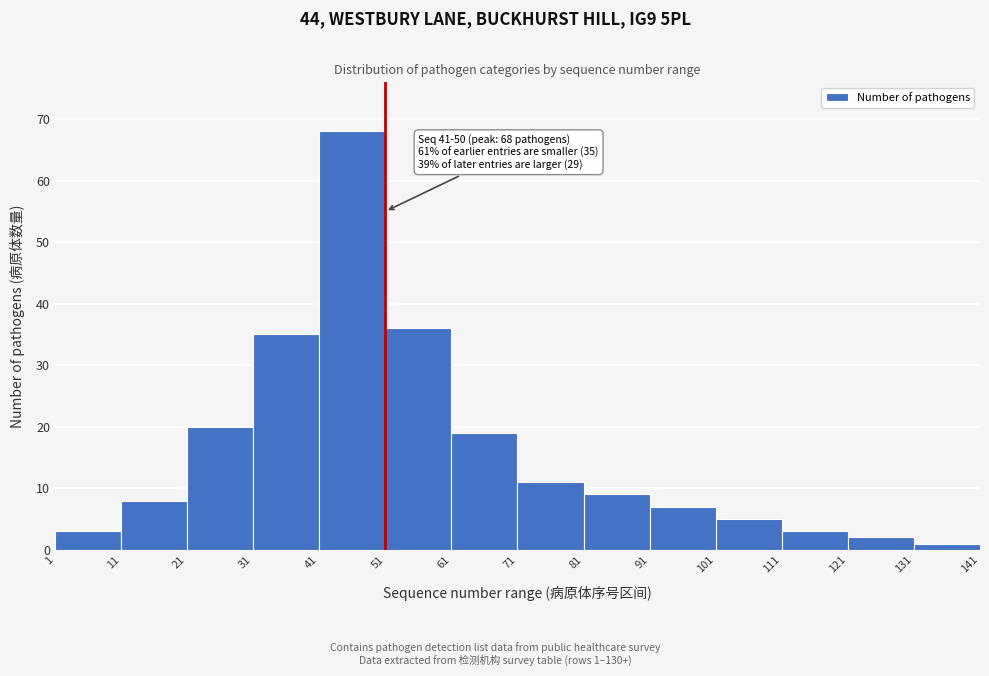

Over which range of the x-axis is the bar tallest?

41 to 51